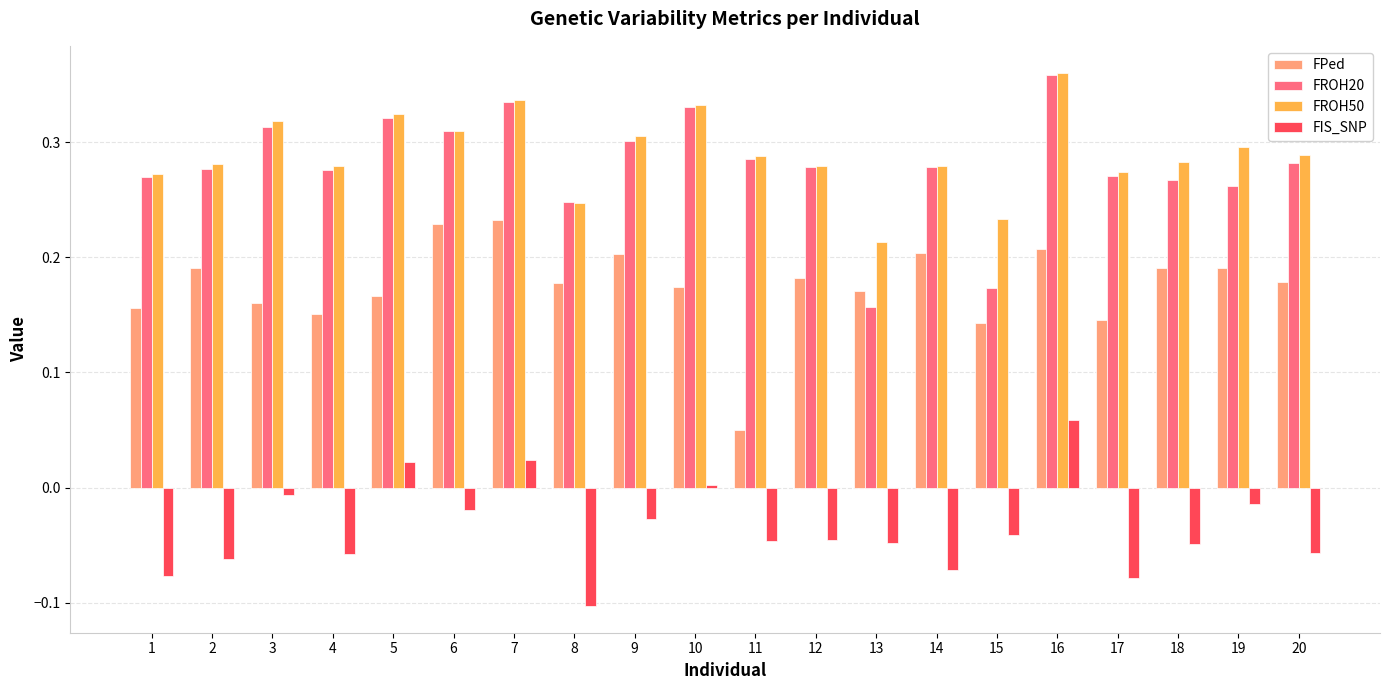

How many FROH50 values are between 0 and 1?

20